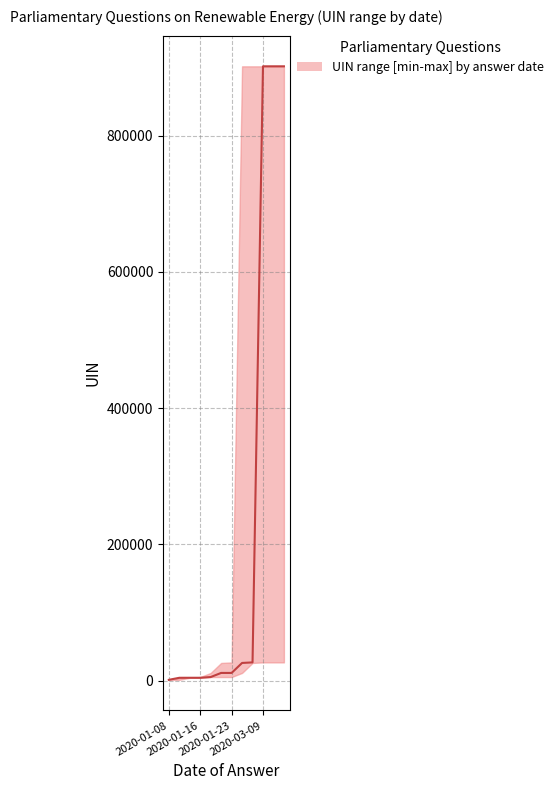

How many lines are shown in the chart?

1